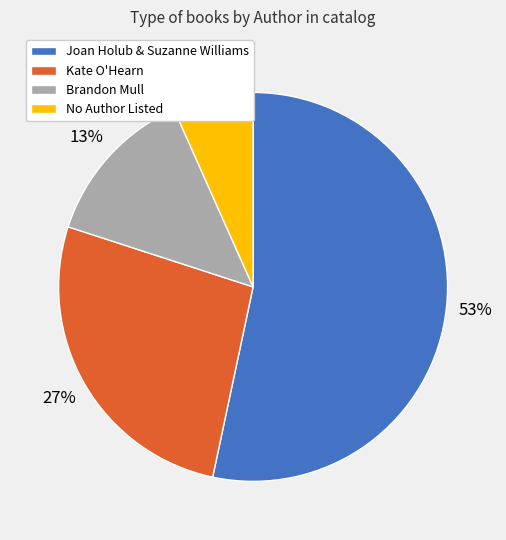

Count the number of slices in the pie.

4